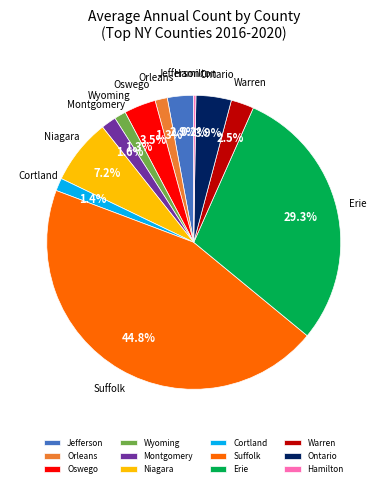

To the nearest percent, what is the average slice percentage?

8%